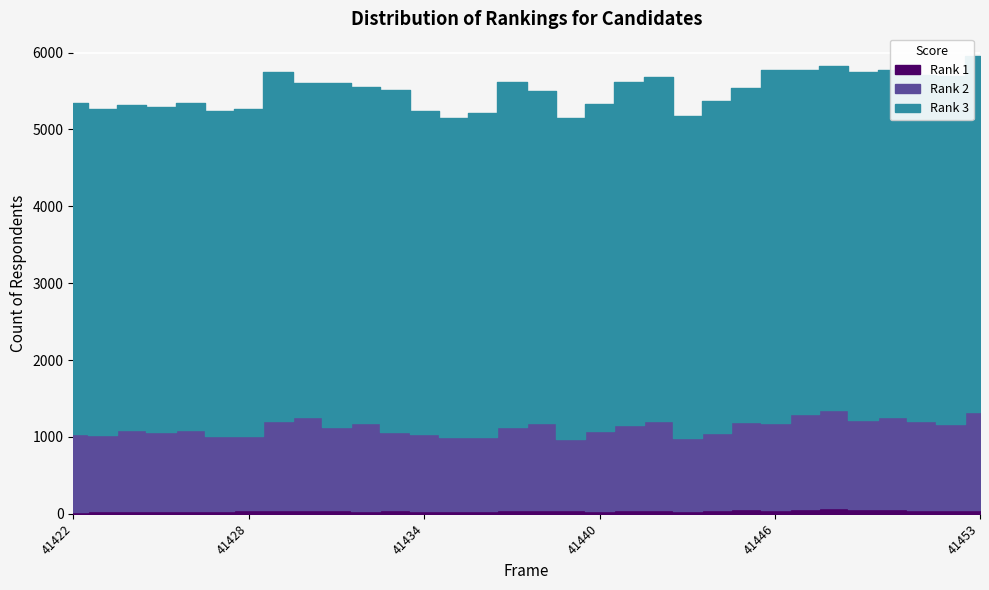

How many lines are shown in the chart?

3